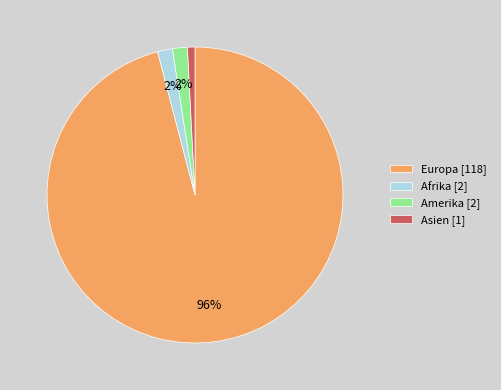

Between Europa [118] and Amerika [2], which is larger?

Europa [118]